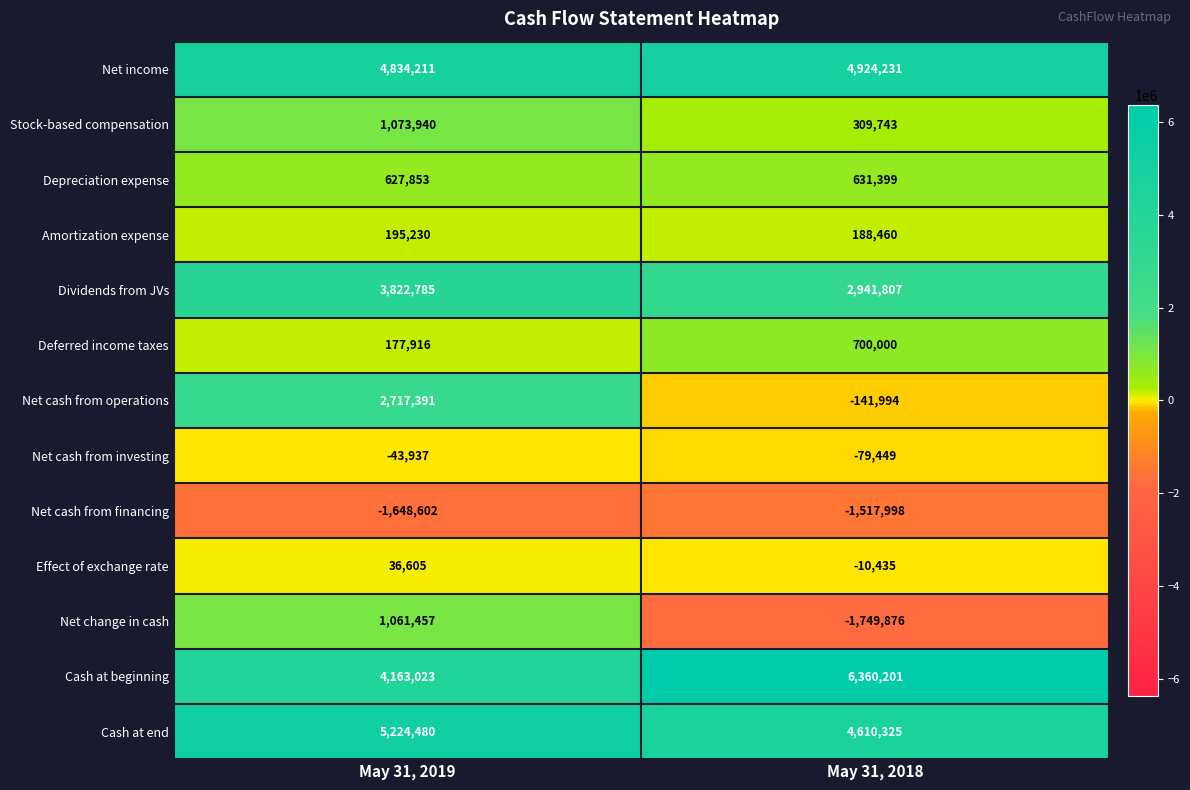

What is the total value across all series at May 31, 2018?

17166414